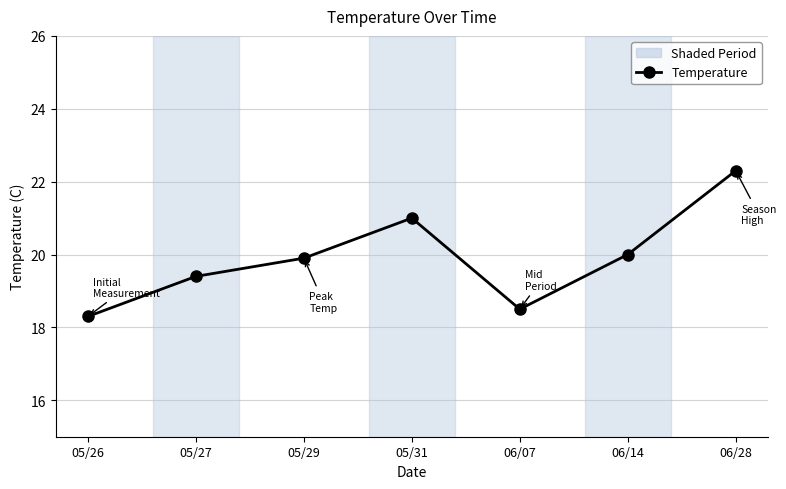

What is the value of the 3rd point from the left?

19.9